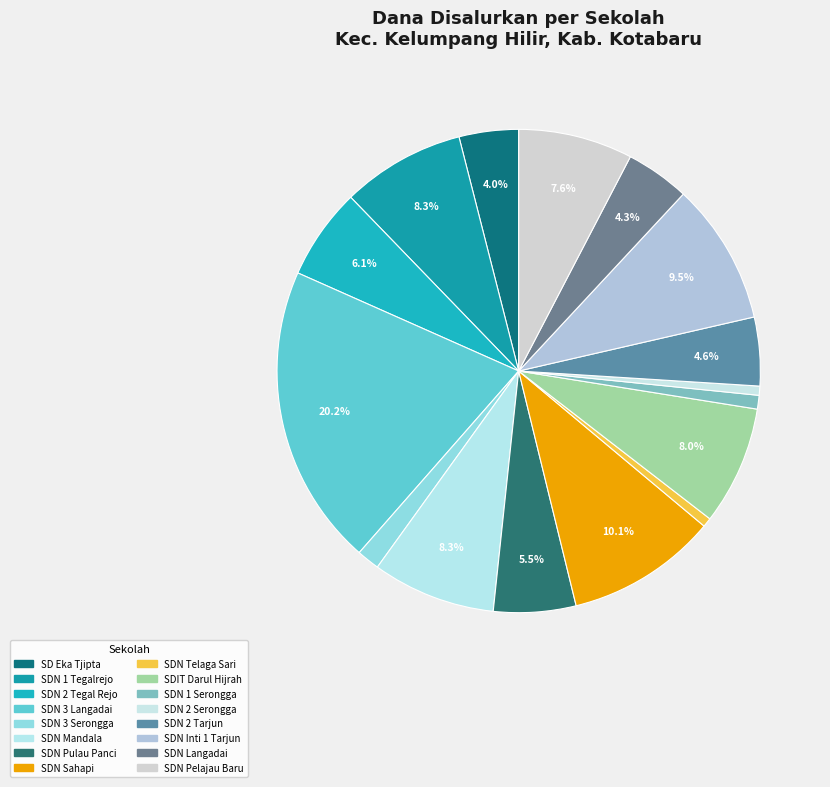

Count the number of slices in the pie.

16